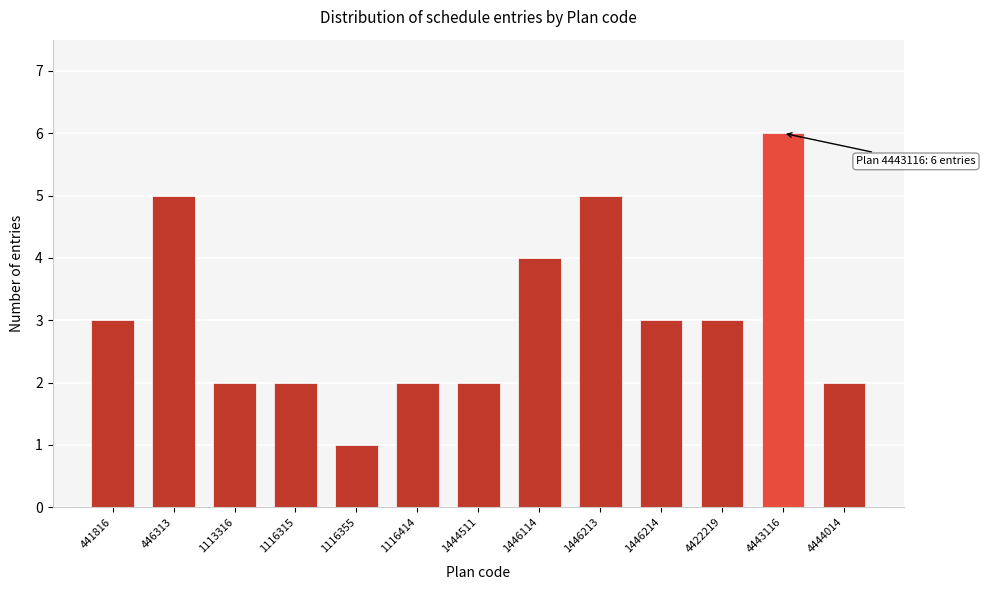

Reading left to right, transcribe all the data shown in this chart.

3	5	2	2	1	2	2	4	5	3	3	6	2